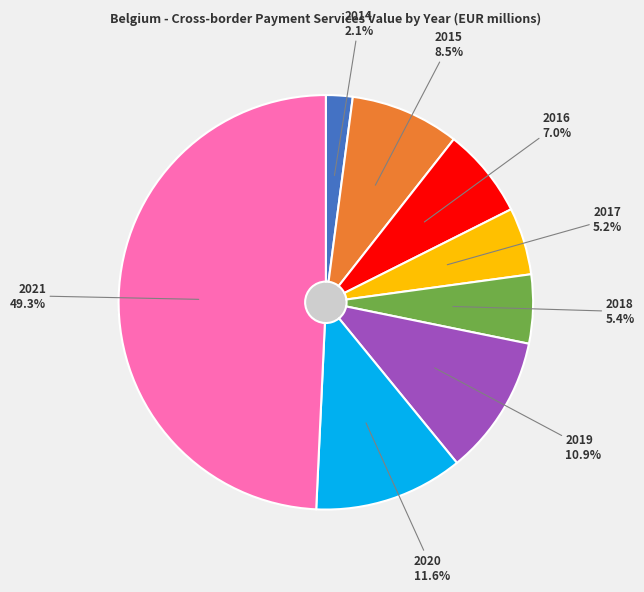

Which category has the smallest portion of the pie?

2014